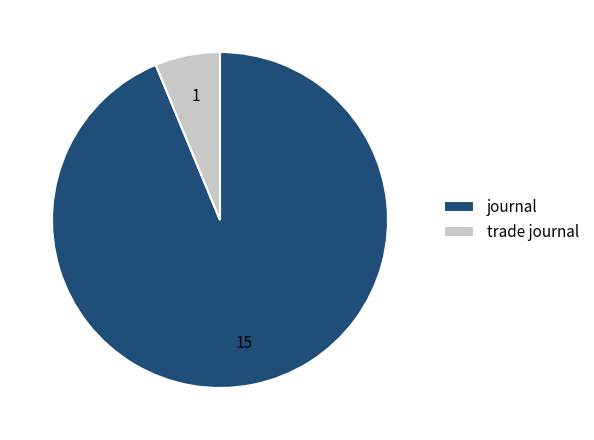

Which category accounts for the majority?

journal